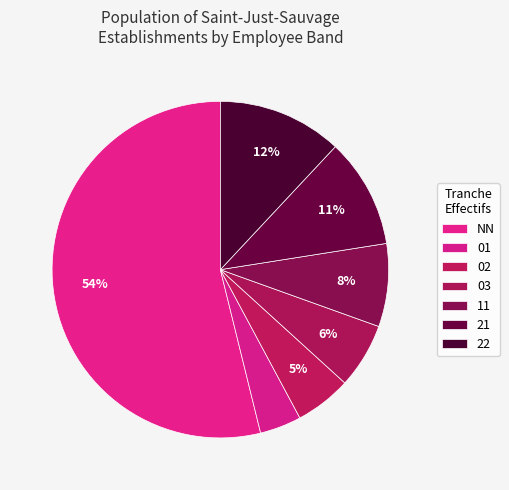

Which slice is the largest?

NN